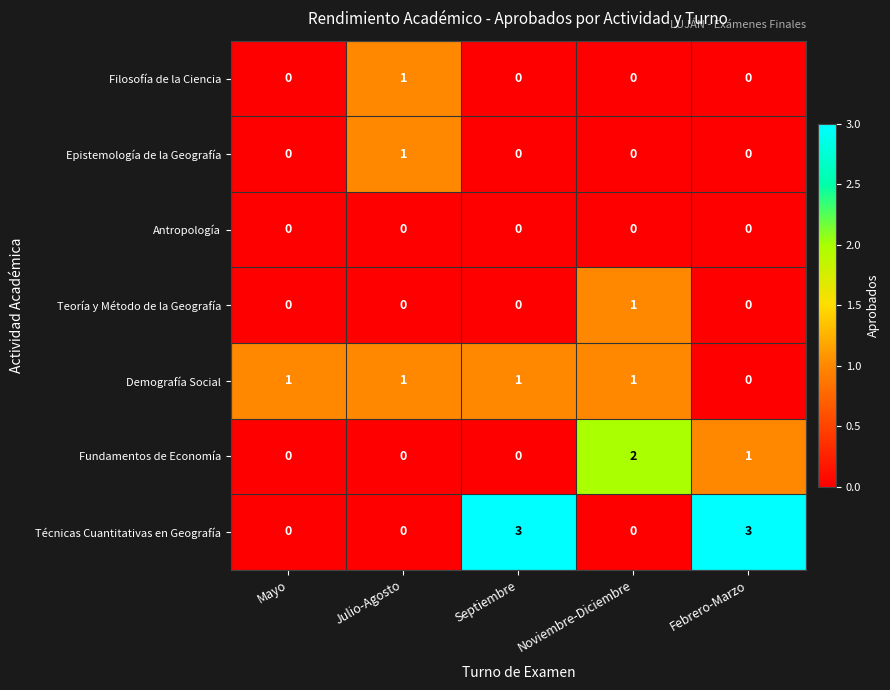

True or false: Teoría y Método de la Geografía has a value of 0 at Mayo.

True